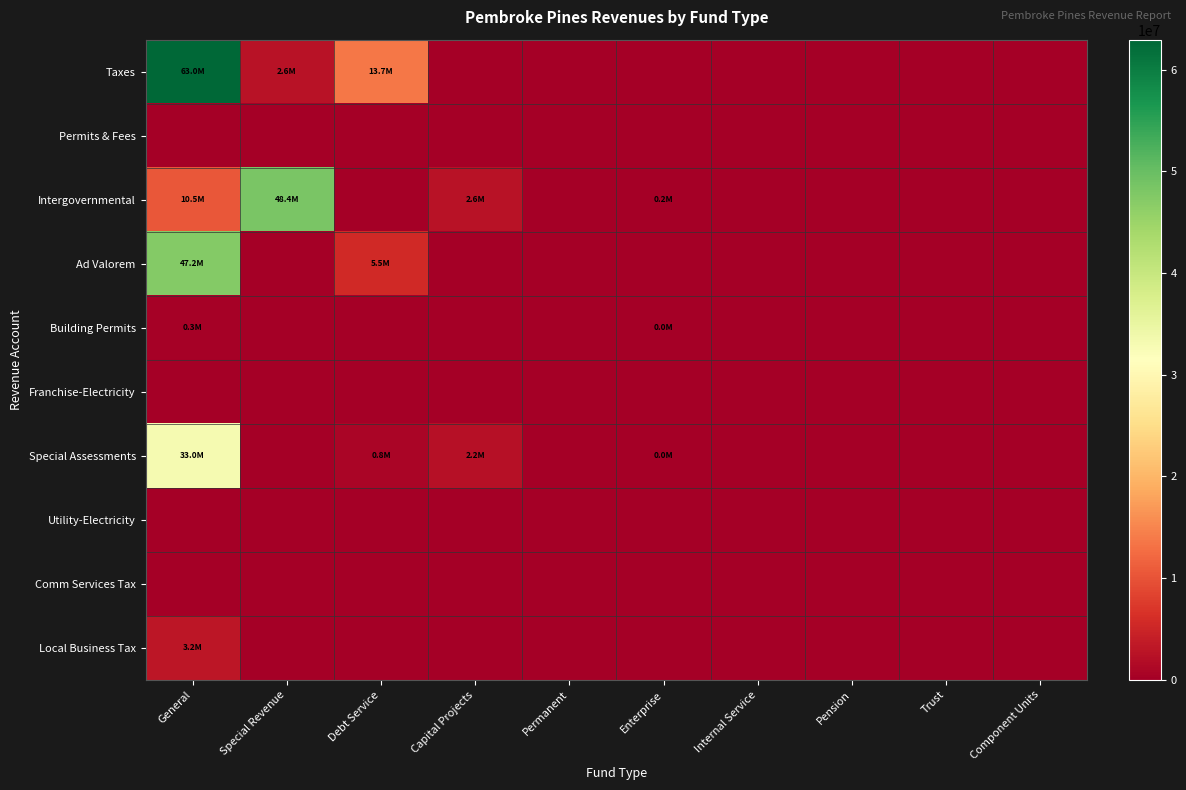

Reading right to left, what are all the values shown in this chart?

Taxes: Component Units=0	Trust=0	Pension=0	Internal Service=0	Enterprise=0	Permanent=0	Capital Projects=0	Debt Service=13736113	Special Revenue=2633187	General=62957979
Permits & Fees: Component Units=0	Trust=0	Pension=0	Internal Service=0	Enterprise=0	Permanent=0	Capital Projects=0	Debt Service=0	Special Revenue=0	General=0
Intergovernmental: Component Units=0	Trust=0	Pension=0	Internal Service=0	Enterprise=192400	Permanent=0	Capital Projects=2575837	Debt Service=0	Special Revenue=48446059	General=10491932
Ad Valorem: Component Units=0	Trust=0	Pension=0	Internal Service=0	Enterprise=0	Permanent=0	Capital Projects=0	Debt Service=5482360	Special Revenue=0	General=47224460
Building Permits: Component Units=0	Trust=0	Pension=0	Internal Service=0	Enterprise=7536	Permanent=0	Capital Projects=0	Debt Service=0	Special Revenue=0	General=296534
Franchise-Electricity: Component Units=0	Trust=0	Pension=0	Internal Service=0	Enterprise=0	Permanent=0	Capital Projects=0	Debt Service=0	Special Revenue=0	General=0
Special Assessments: Component Units=0	Trust=0	Pension=0	Internal Service=0	Enterprise=7536	Permanent=0	Capital Projects=2242686	Debt Service=820652	Special Revenue=0	General=32961315
Utility-Electricity: Component Units=0	Trust=0	Pension=0	Internal Service=0	Enterprise=0	Permanent=0	Capital Projects=0	Debt Service=0	Special Revenue=0	General=0
Comm Services Tax: Component Units=0	Trust=0	Pension=0	Internal Service=0	Enterprise=0	Permanent=0	Capital Projects=0	Debt Service=0	Special Revenue=0	General=0
Local Business Tax: Component Units=0	Trust=0	Pension=0	Internal Service=0	Enterprise=0	Permanent=0	Capital Projects=0	Debt Service=0	Special Revenue=0	General=3191395